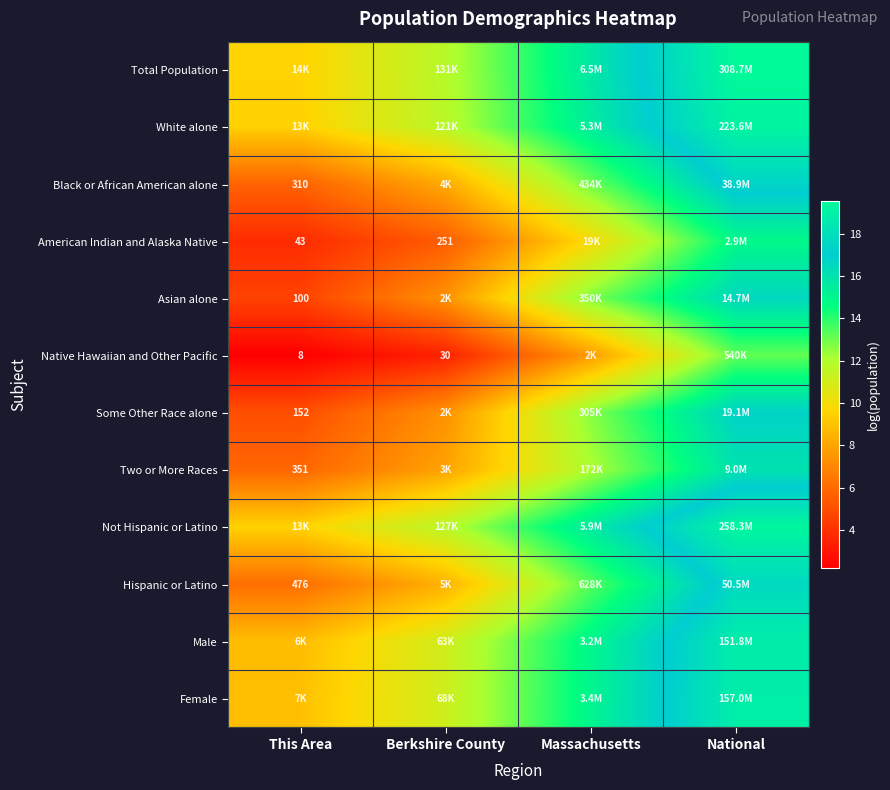

What is the sum of all Some Other Race alone values?

41.8